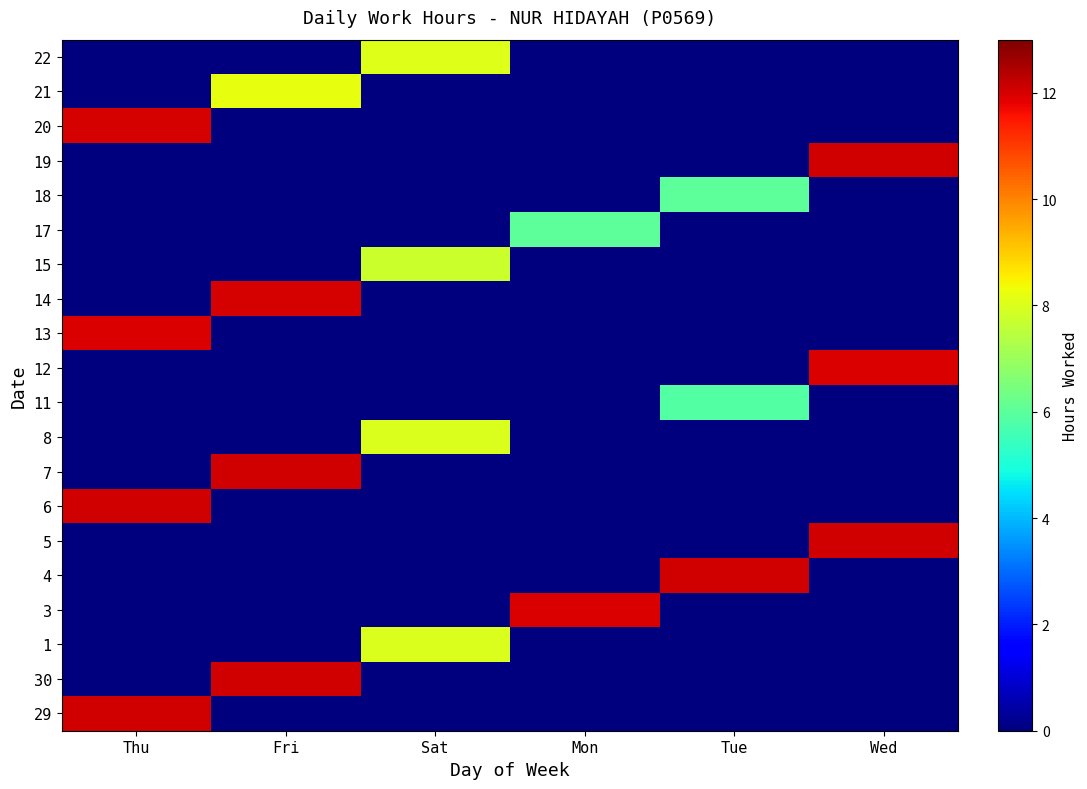

How many distinct data groups are displayed?

20